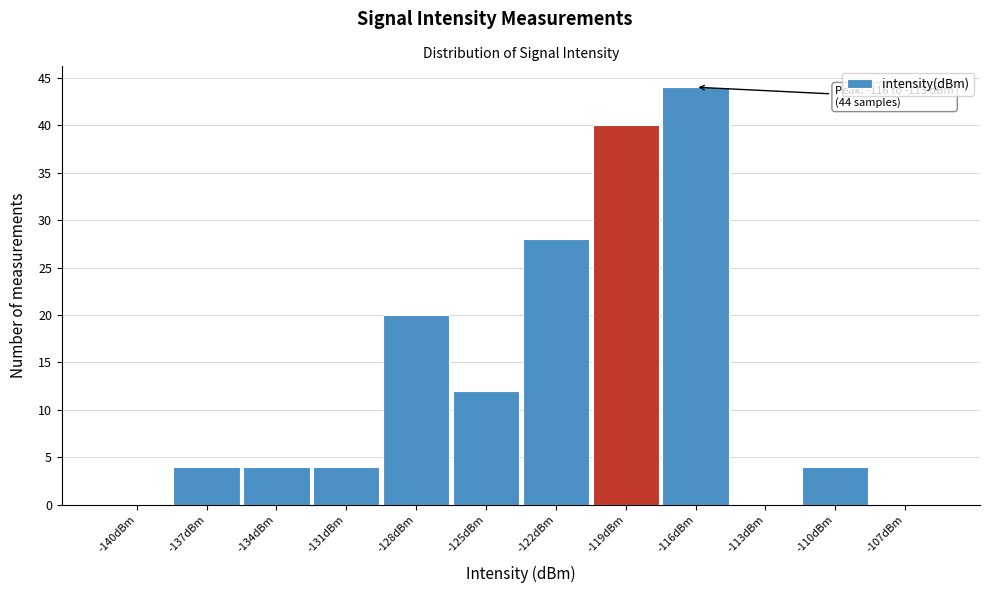

Reading right to left, list all the values displayed in this chart.

-107dBm=0	-110dBm=4	-113dBm=0	-116dBm=44	-119dBm=40	-122dBm=28	-125dBm=12	-128dBm=20	-131dBm=4	-134dBm=4	-137dBm=4	-140dBm=0